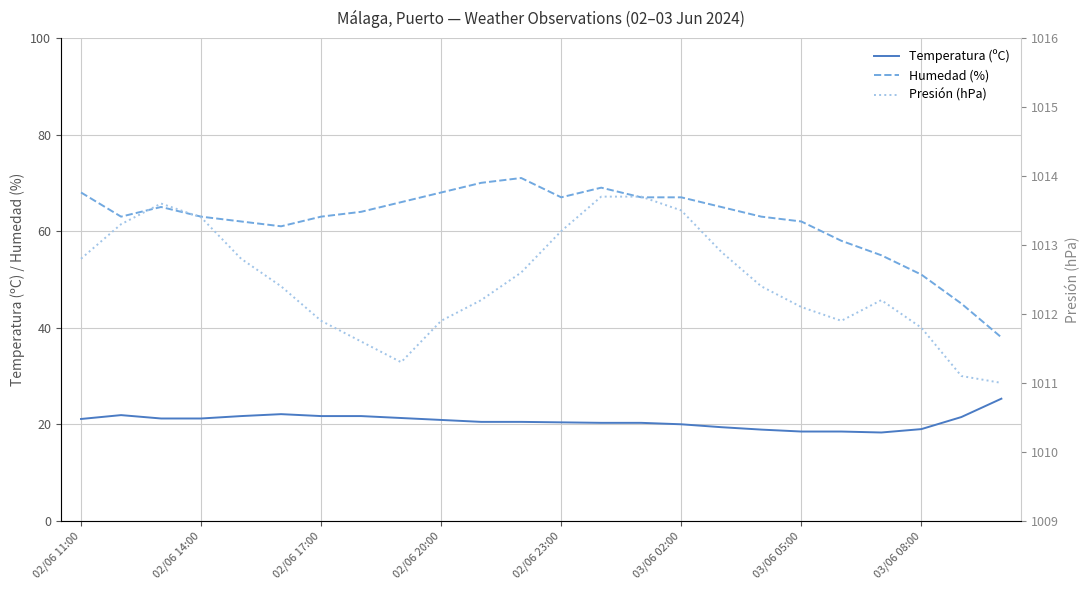

The value of Temperatura (ºC) at 02/06 11:00 is 6.1. True or false?

False